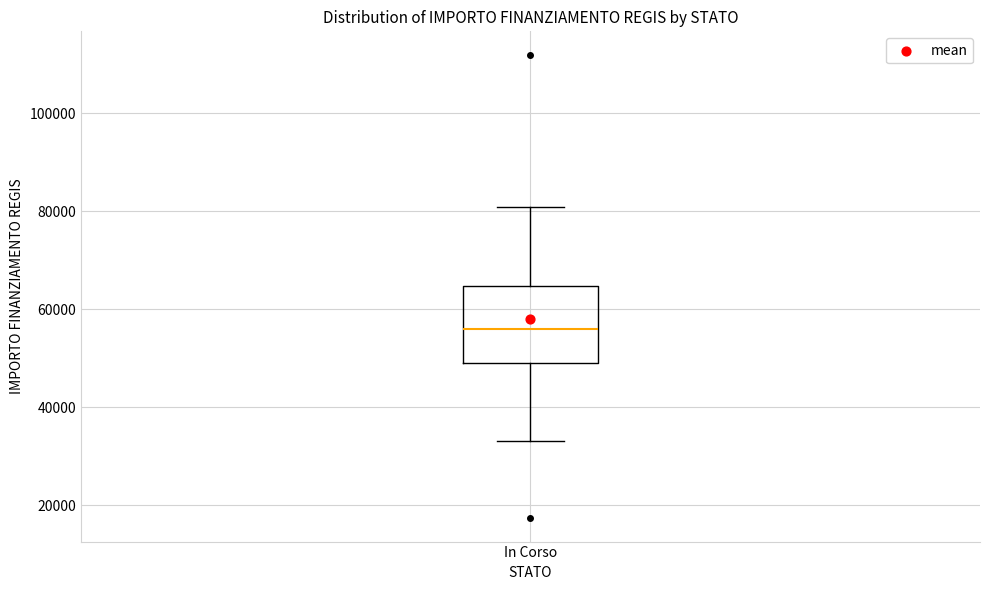

Read this box plot against the y-axis: the position of the median line, the range covered by the box, and the ends of both whiskers. The values are not printed on the chart, so give them approximately, as read against the axis.

median 56000, box 50000 to 64000, whiskers 32000 to 80000